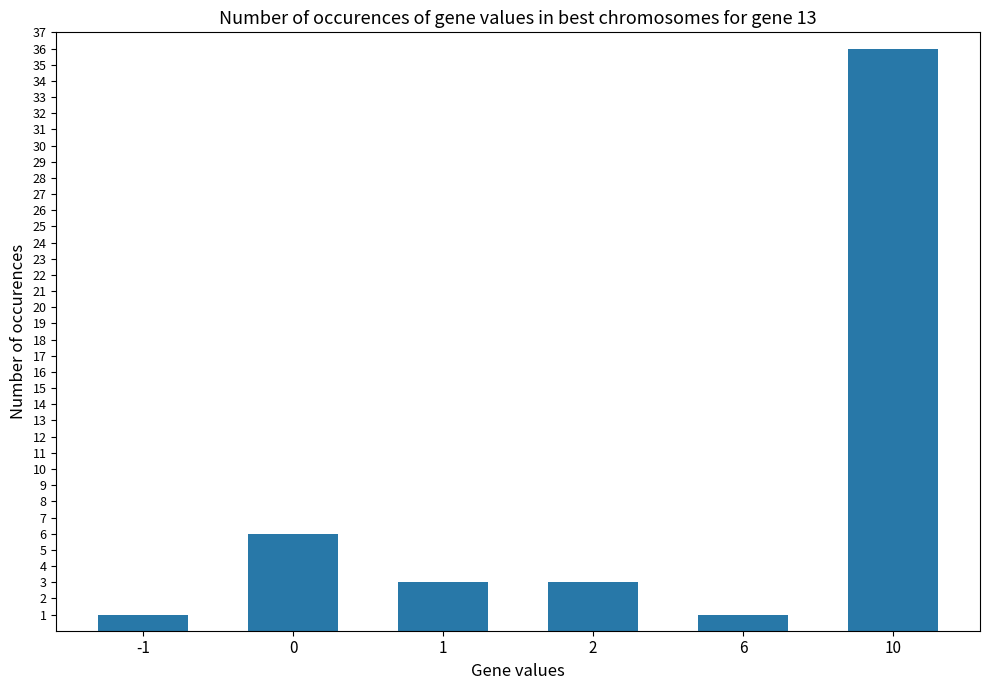

Count the number of categories in the chart.

6